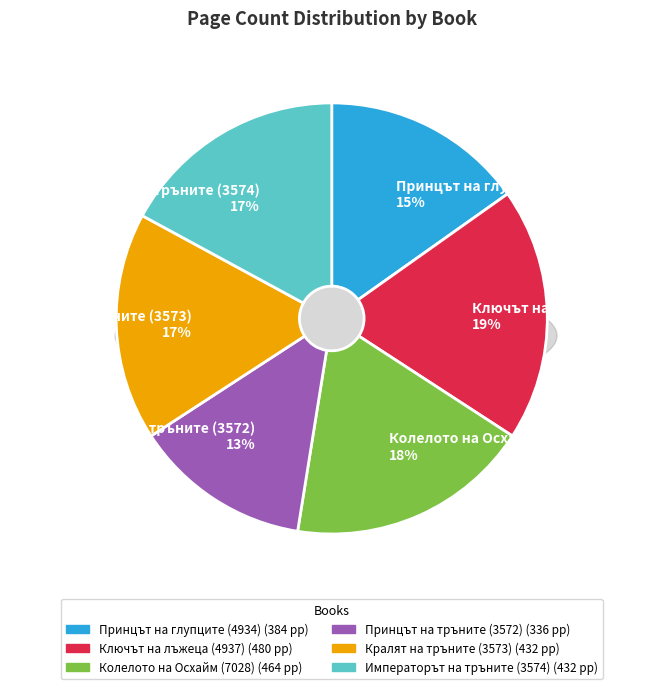

Which has a higher value, Принцът на тръните (3572) or Принцът на глупците (4934)?

Принцът на глупците (4934)